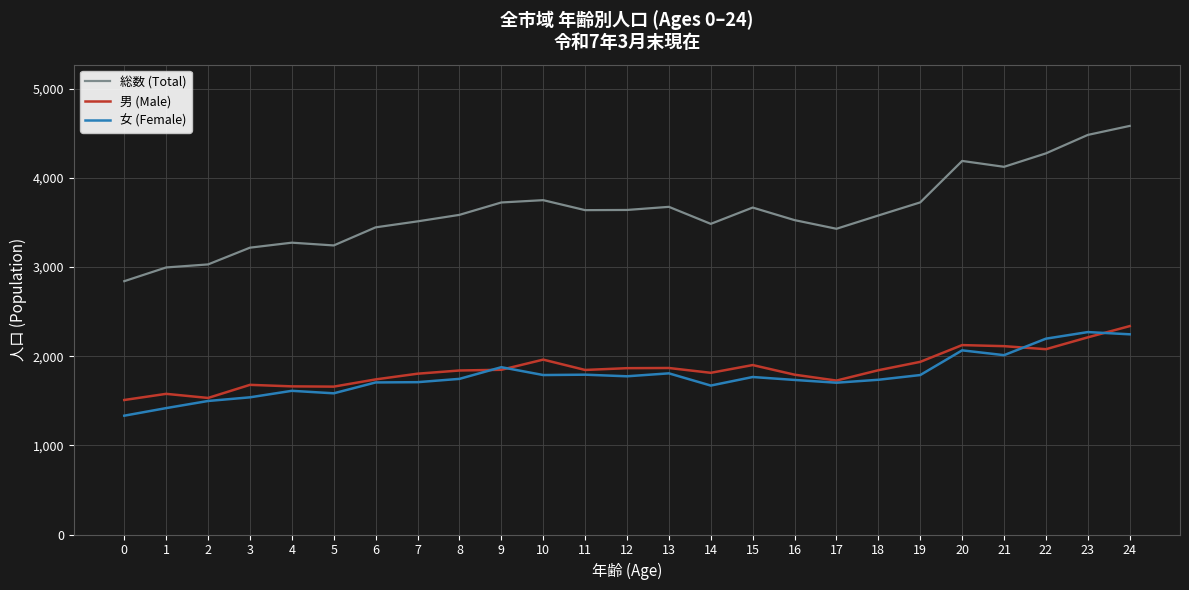

Is the value of 総数 (Total) at 11 greater than the value of 男 (Male) at 12?

Yes